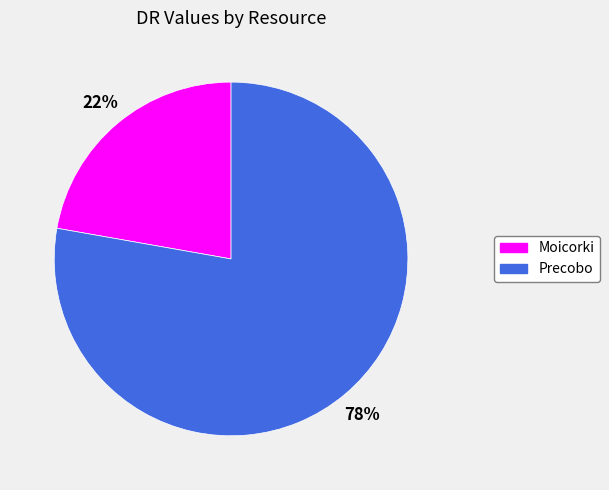

Count the number of slices in the pie.

2